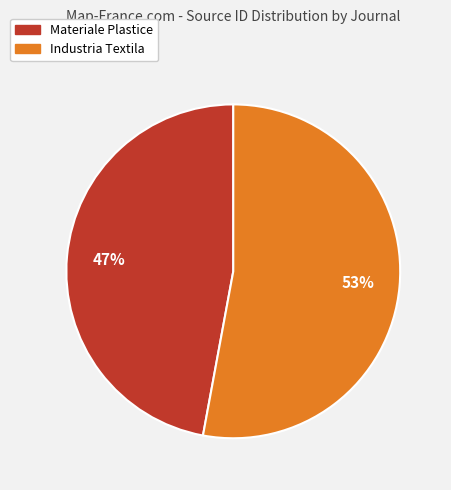

Is it true that Materiale Plastice is 47% of the pie?

True